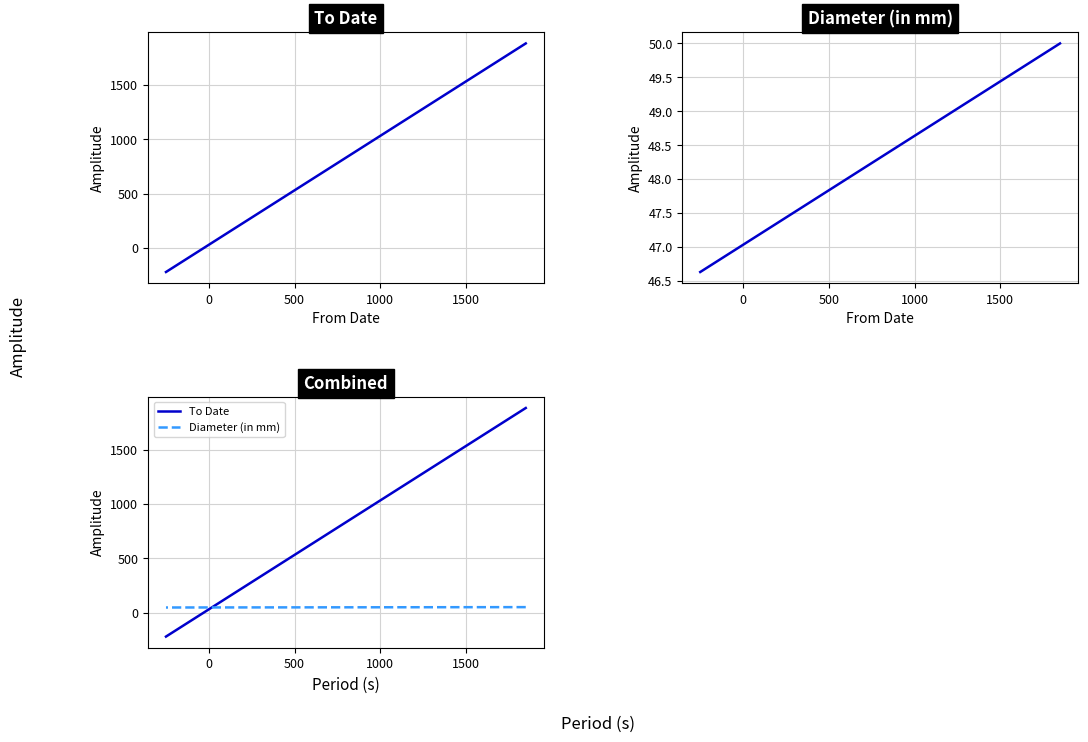

How many data points in To Date are less than 1883?

1